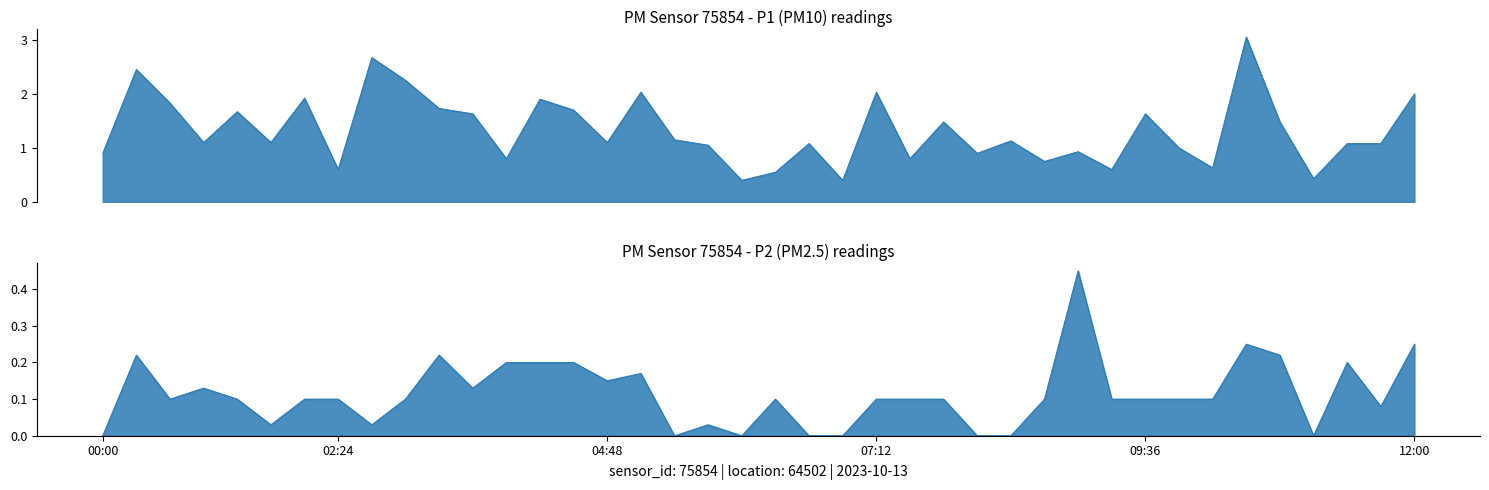

The value of P1 at 12:00 is 1.2. True or false?

False